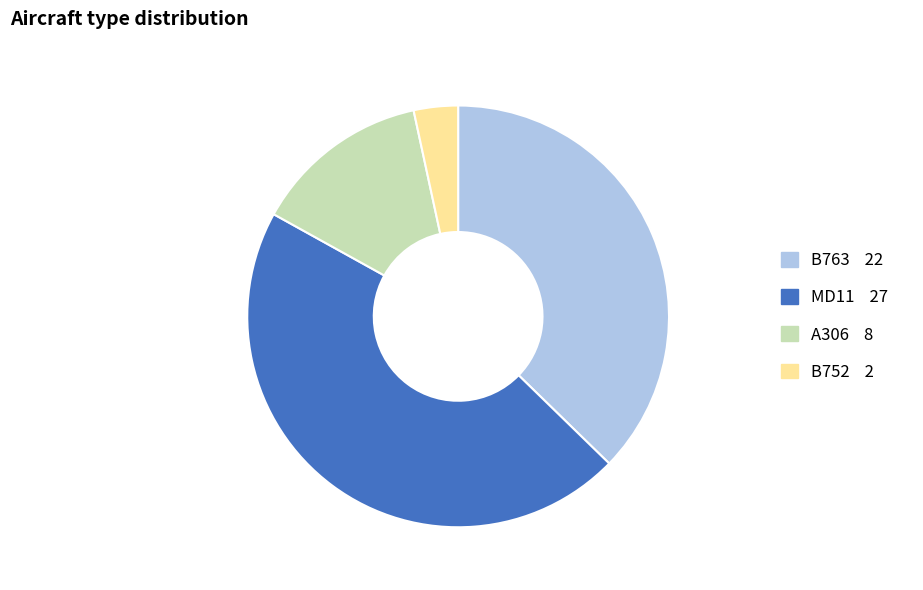

Approximately how many times larger is the value at A306 compared to B763?

0.4